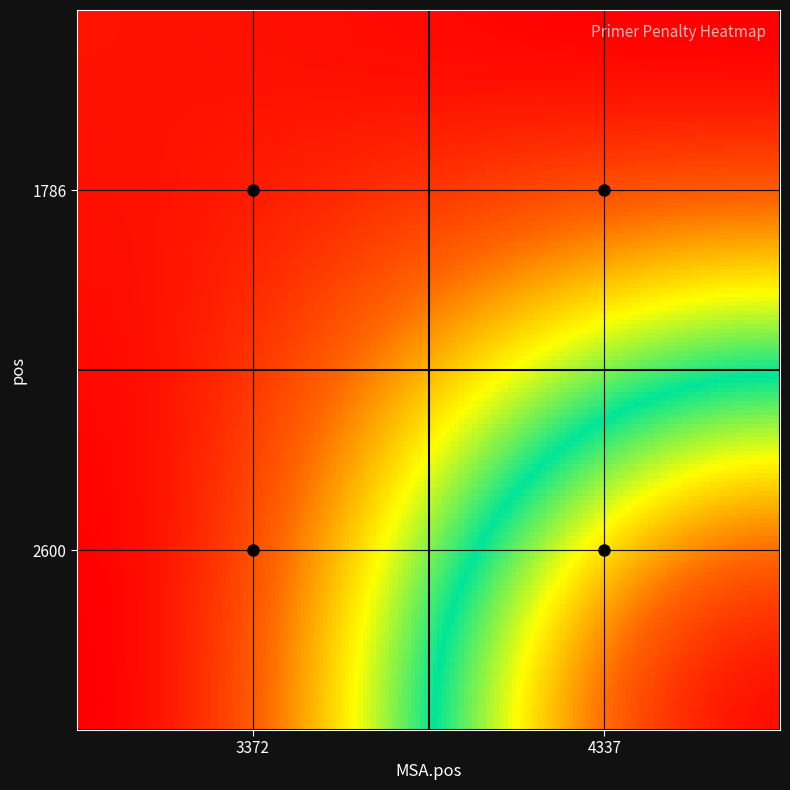

What is the maximum value shown in the chart?

1.0